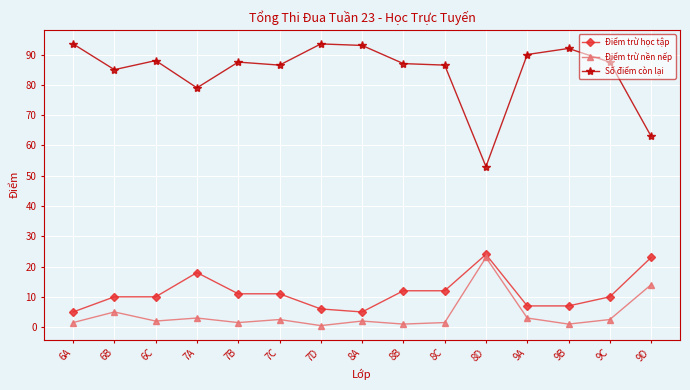

Which series has the largest range (max minus min)?

Số điểm còn lại